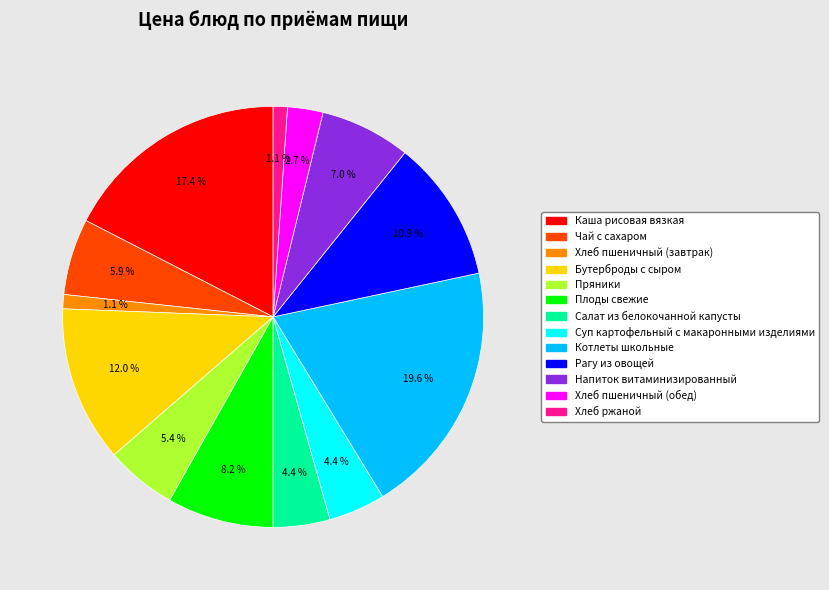

What portion of the pie excludes Салат из белокочанной капусты?

95.6%